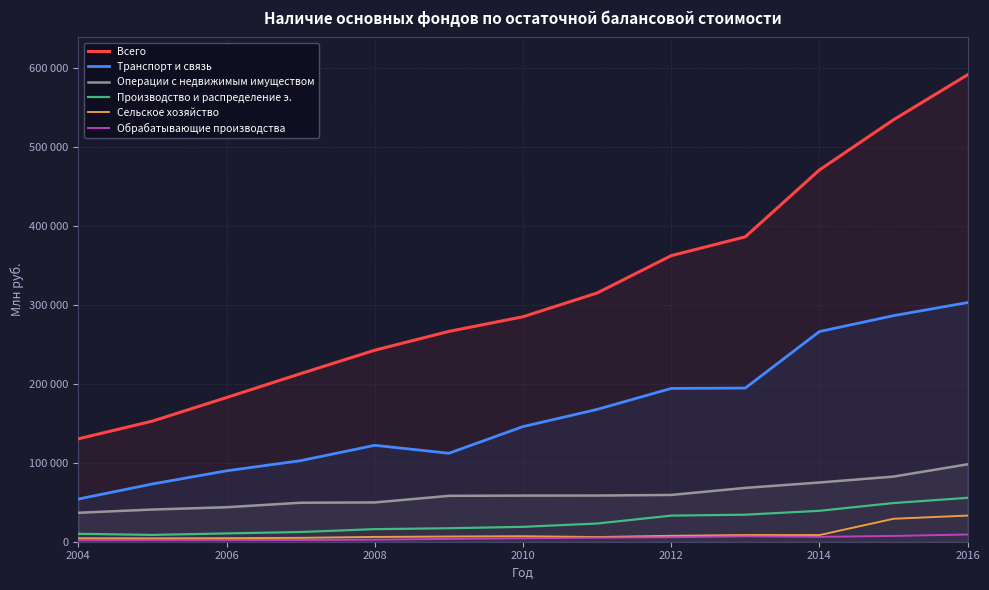

How many series are shown in this chart?

6